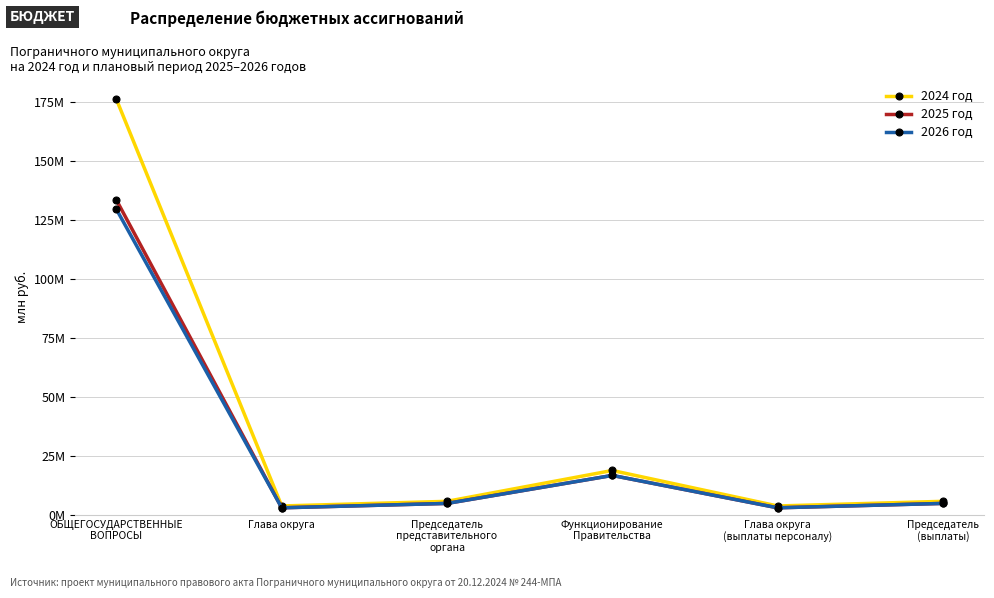

In 2026 год, how many points are higher than both neighbors (excluding endpoints)?

1